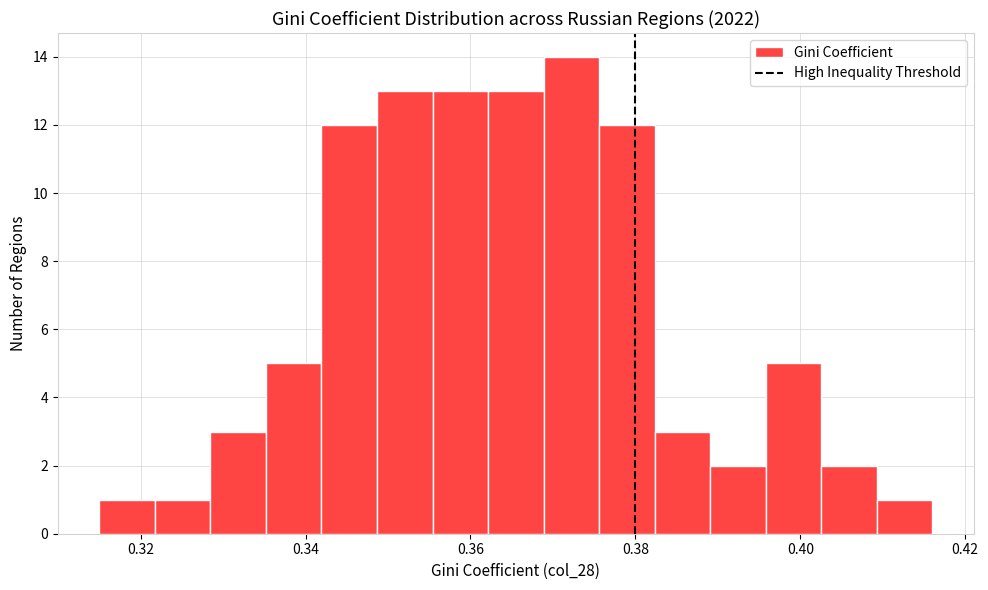

Read against the x-axis, roughly where is the centre of the tallest bar?

0.372